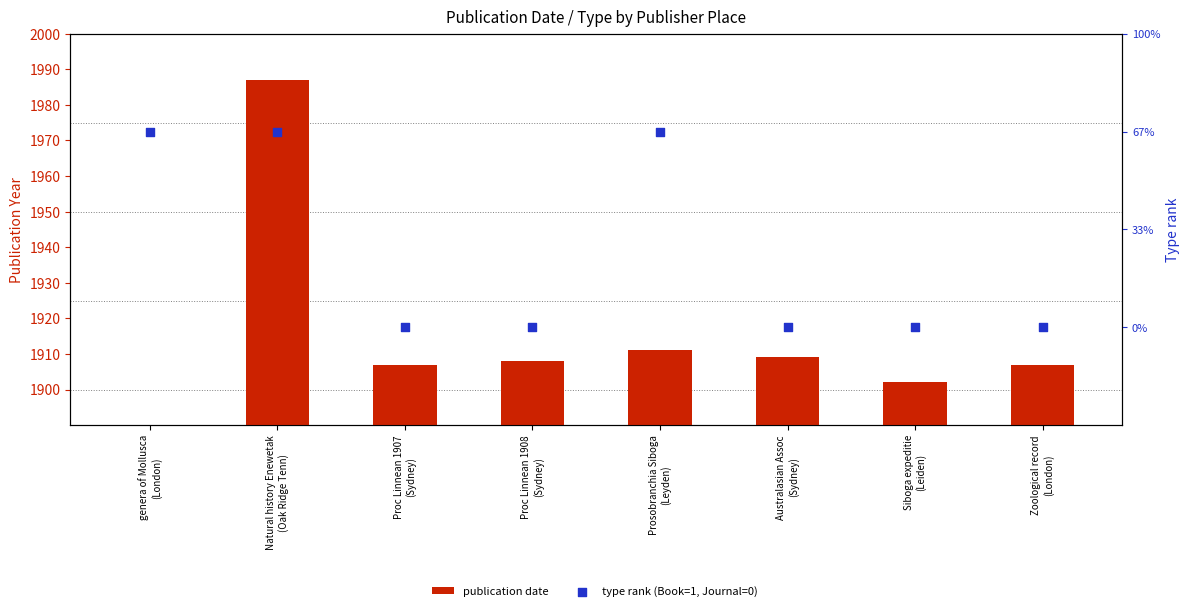

Which series contains the lowest Y value?

publication date